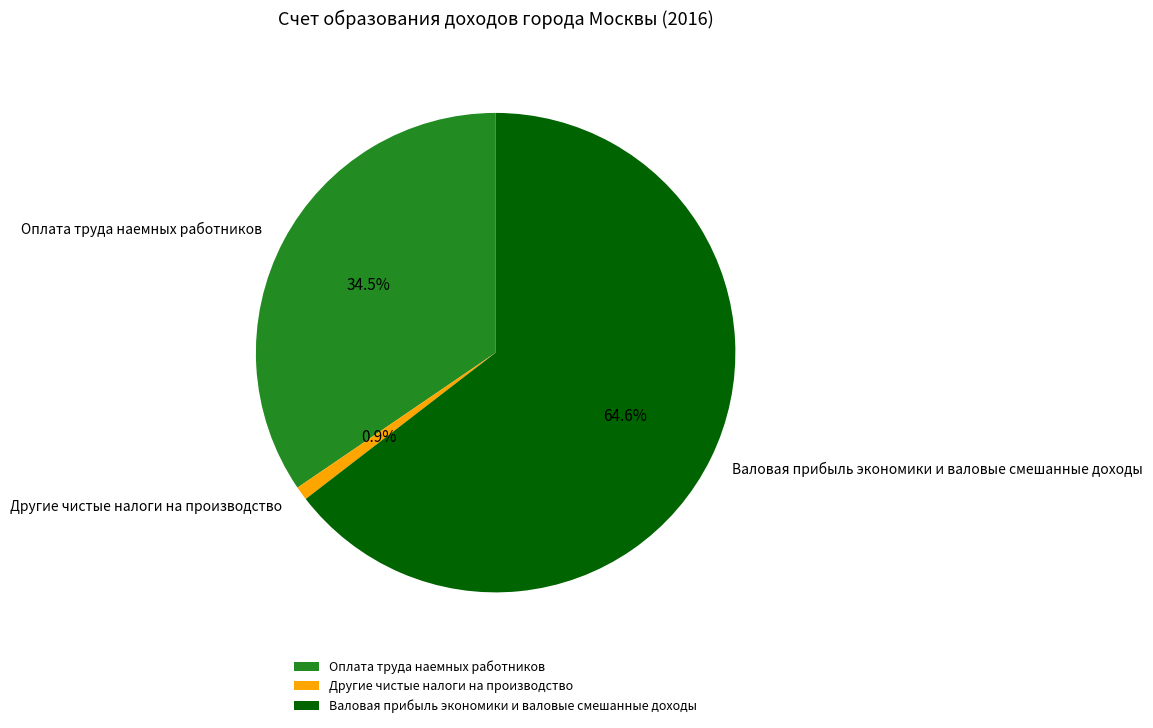

Which category has the biggest portion of the pie?

Валовая прибыль экономики и валовые смешанные доходы